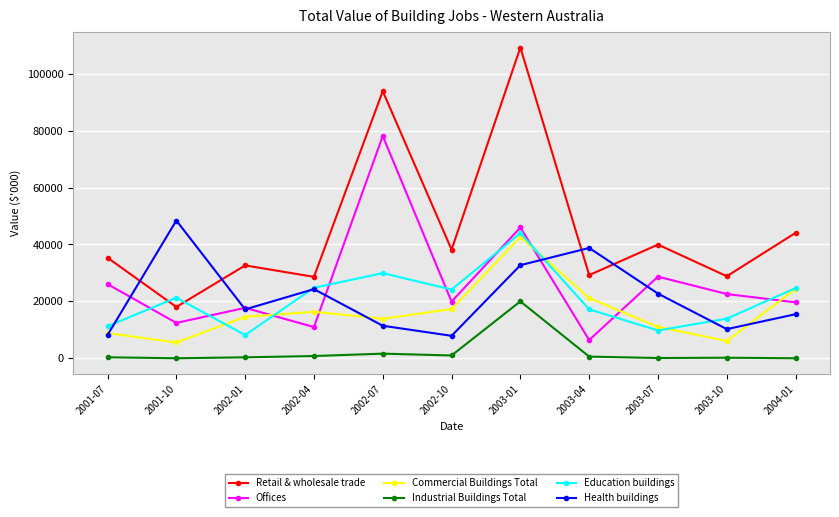

At which category does Health buildings reach its first local peak?

2001-10